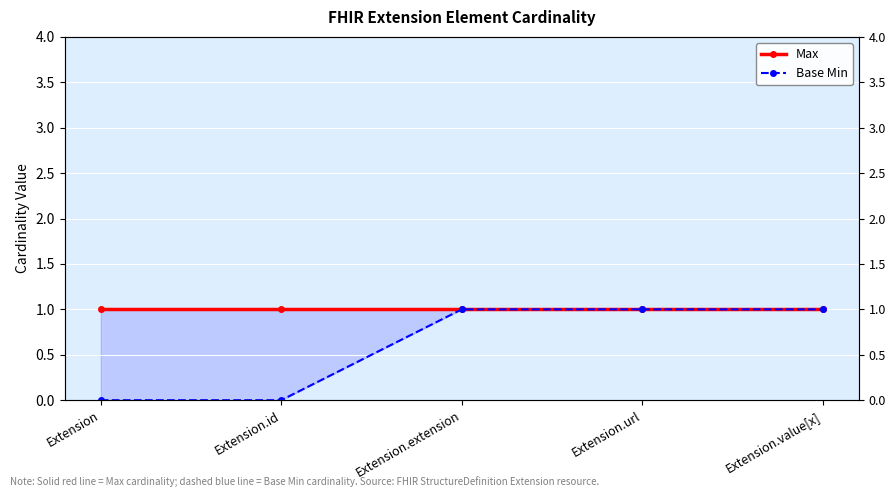

What is the average value of the Max series?

1